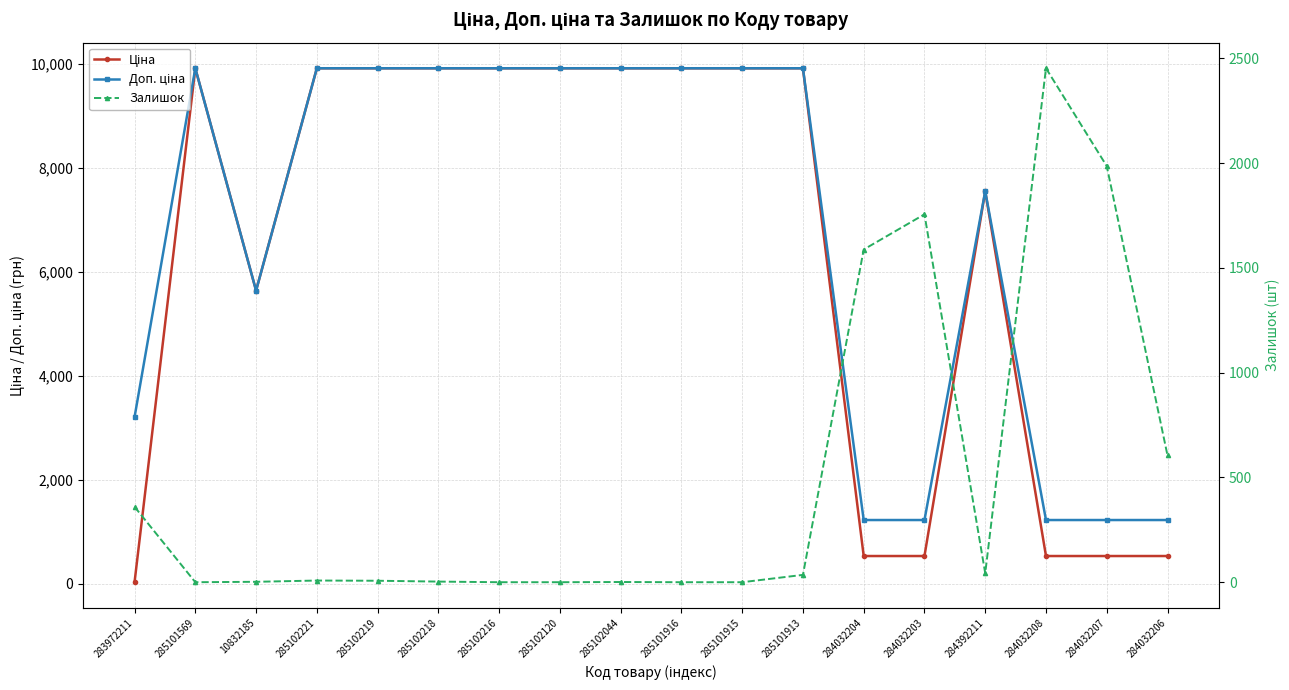

At which label is Ціна closest to 4970?

10832185